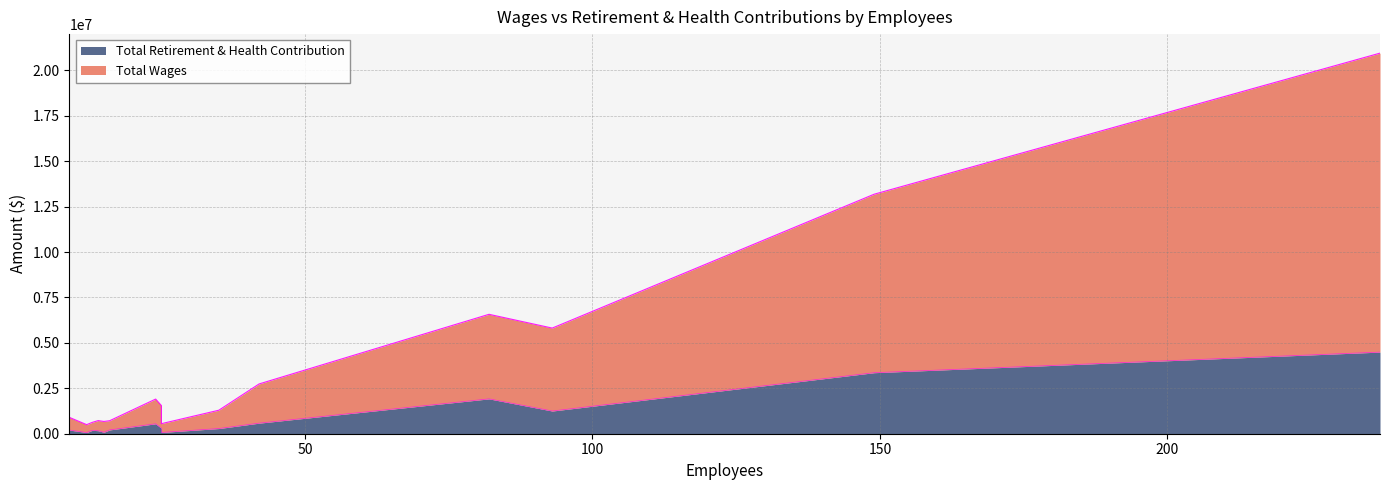

Rank the series by their average value, from highest to lowest.

Total Wages, Total Retirement & Health Contribution